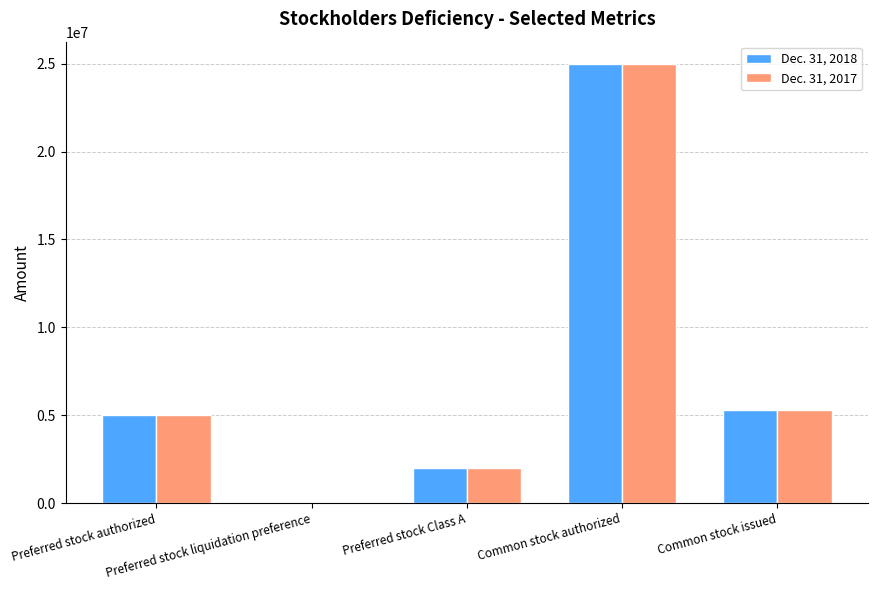

How many categories are shown in the chart?

5